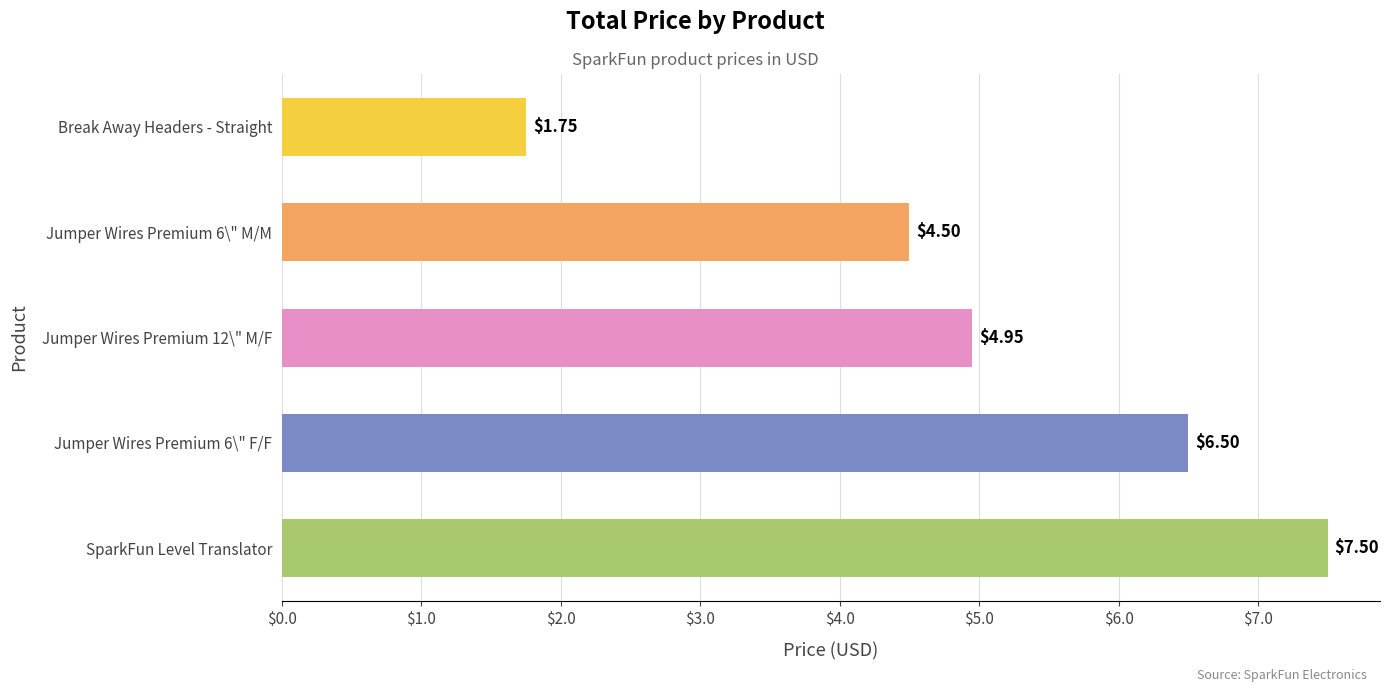

How many bars are there in total?

5